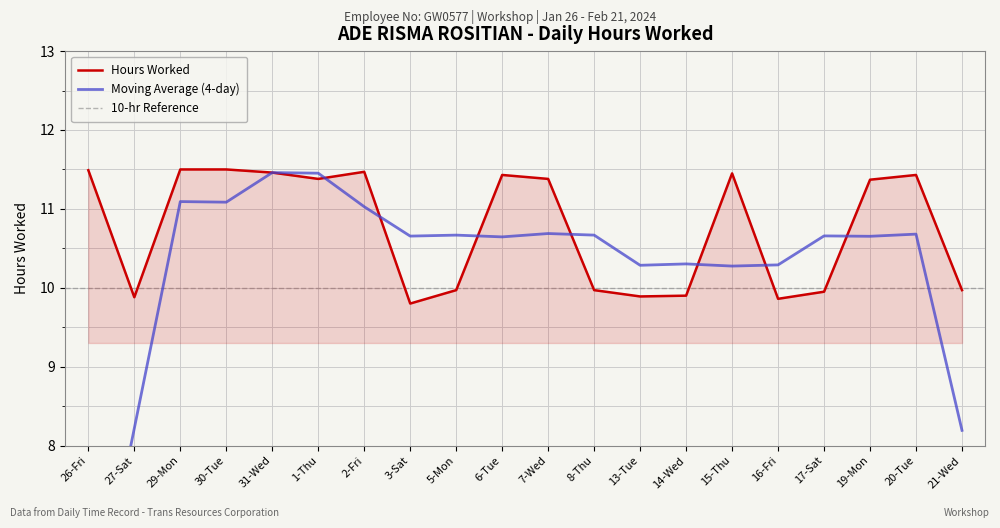

What is the difference between the maximum and second lowest values?

1.6